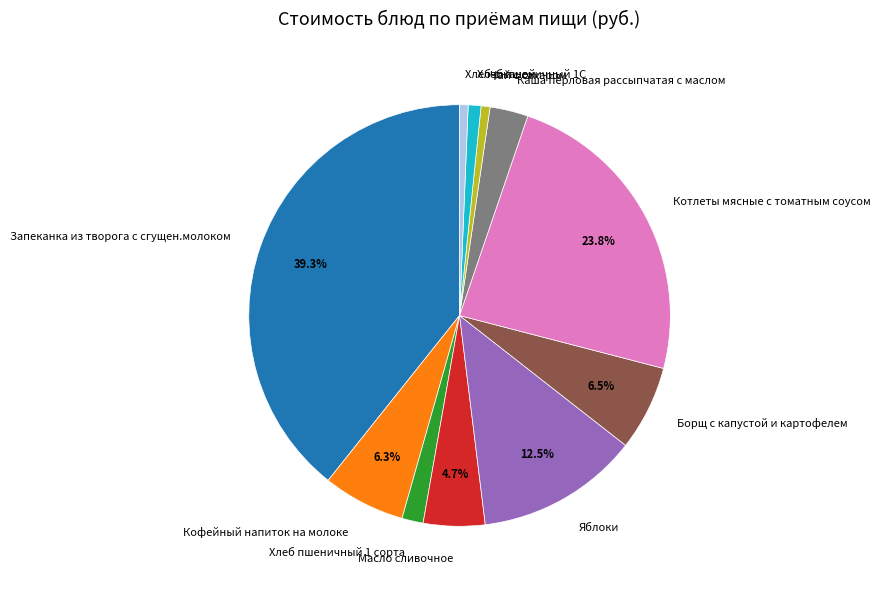

To the nearest percent, what percentage of the pie is Каша перловая рассыпчатая с маслом?

3%